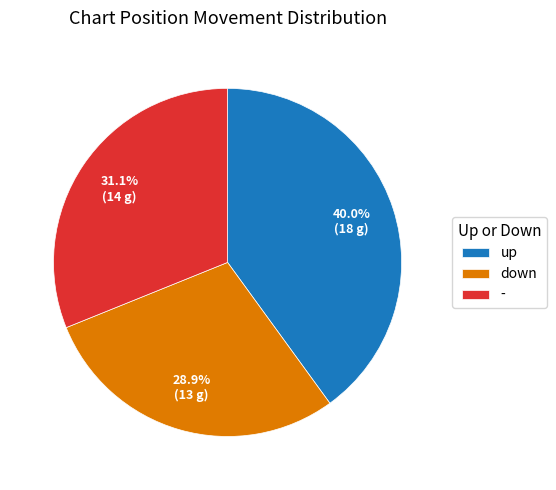

Which has a higher value, - or up?

up